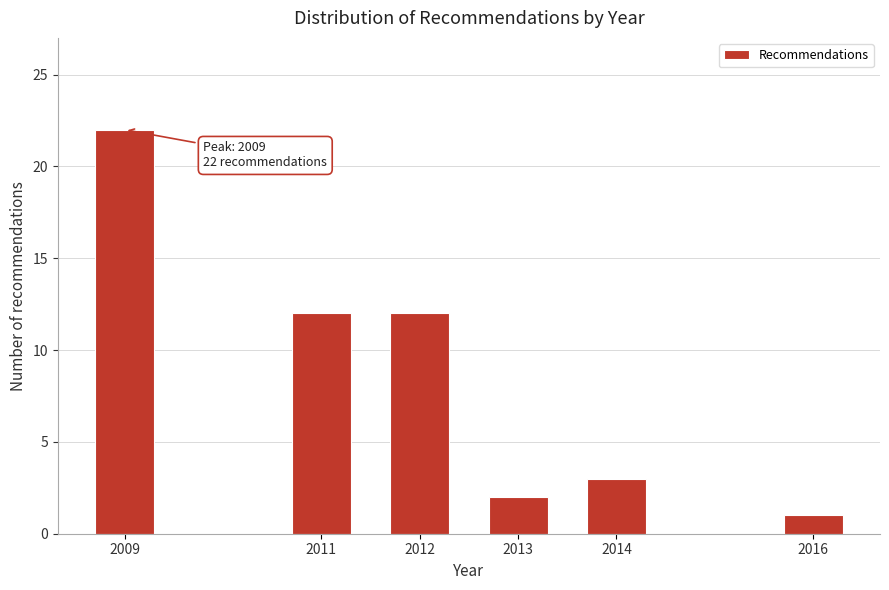

Reading left to right, transcribe all the data shown in this chart.

2009=22	2011=12	2012=12	2013=2	2014=3	2016=1